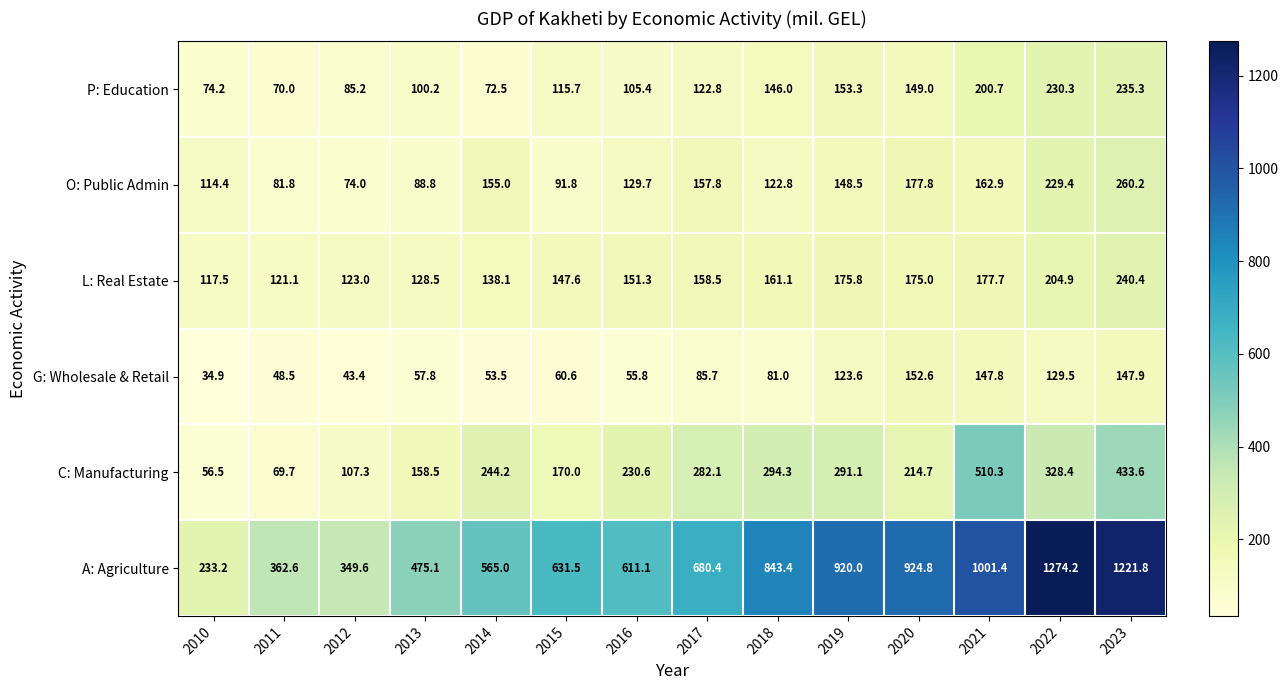

At which category does the chart reach its peak across all series?

2022